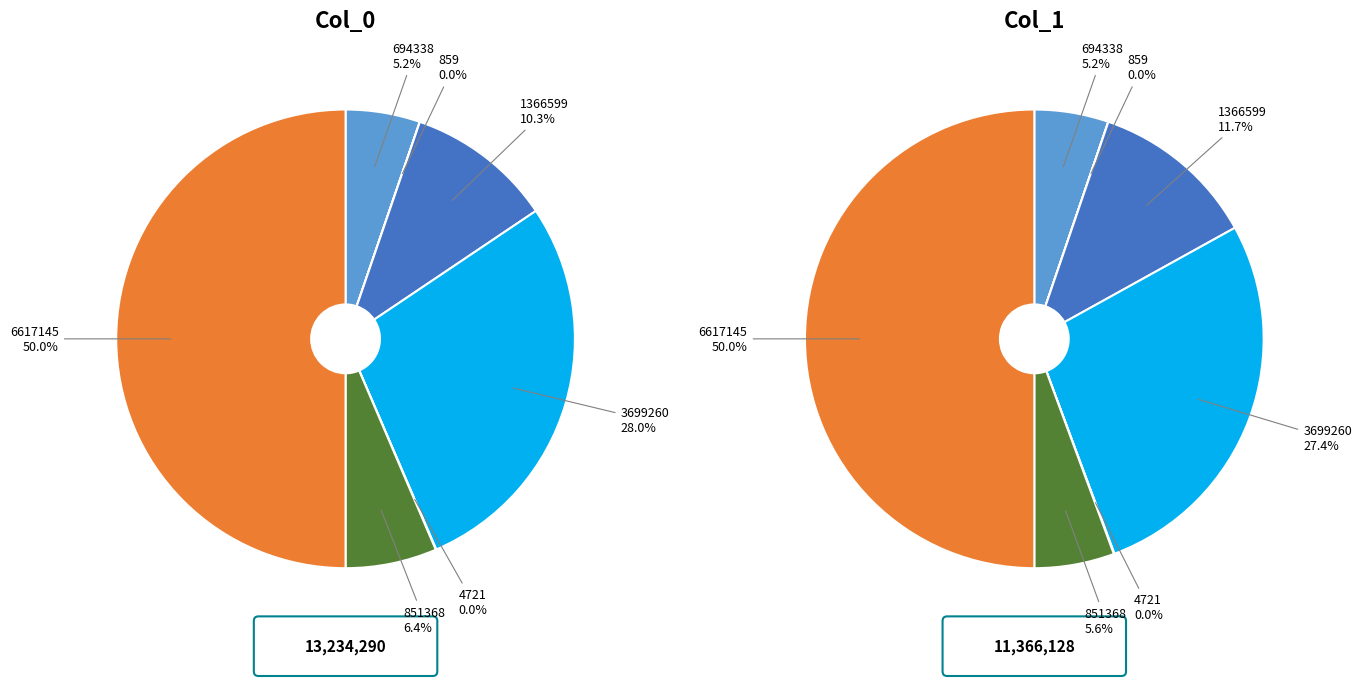

To the nearest percent, what percentage of the pie is 1366599?

12%